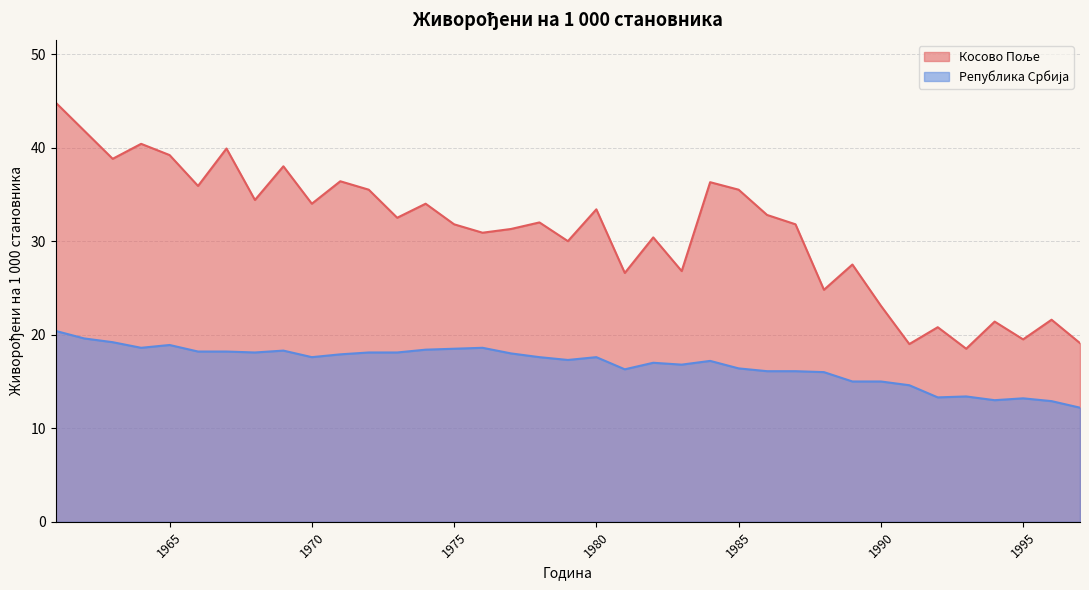

True or false: Косово Поље and Република Србија cross at least once.

False